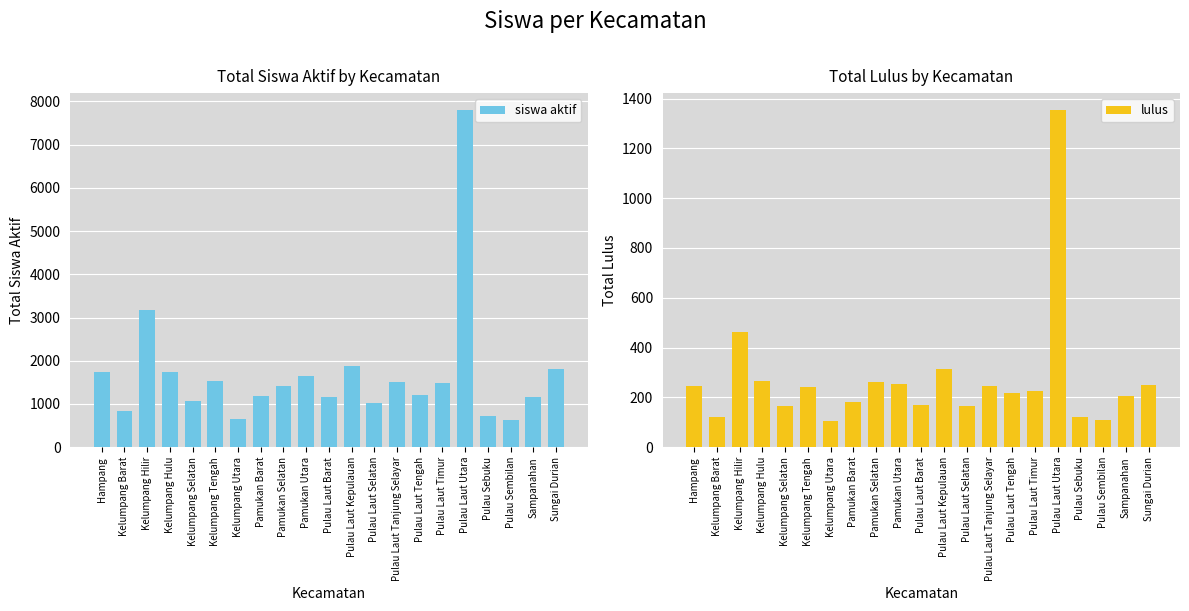

What position from the right is Pulau Laut Timur?

6